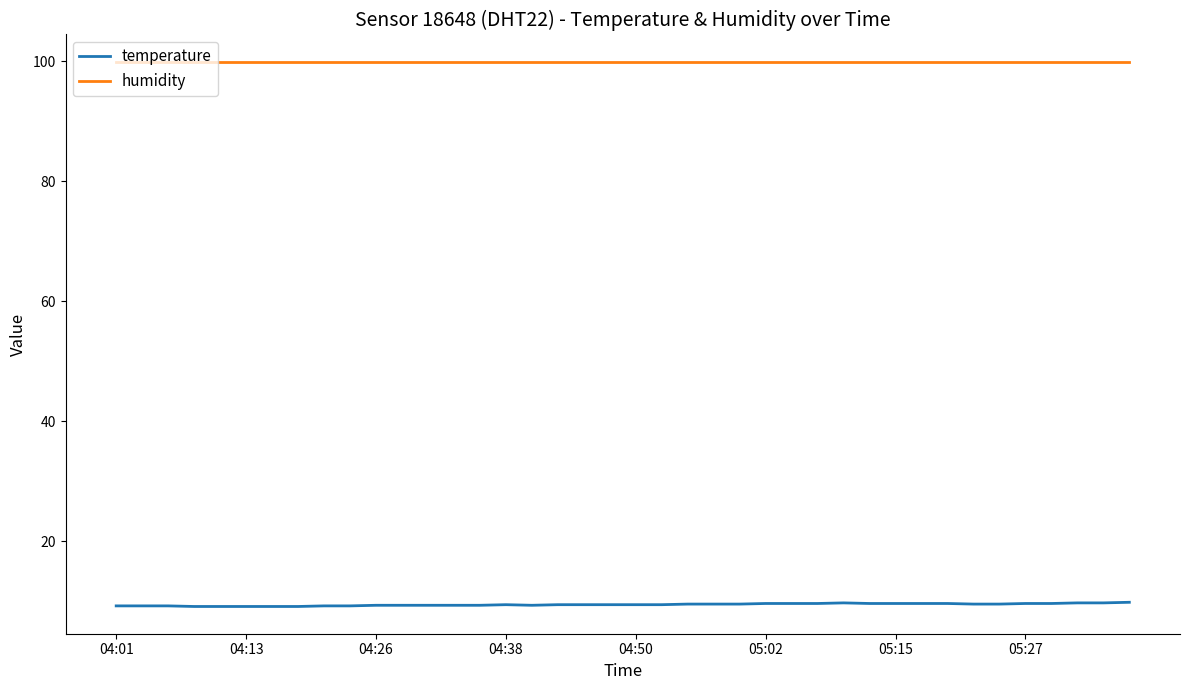

List the series in order of their peak value, lowest first.

temperature, humidity